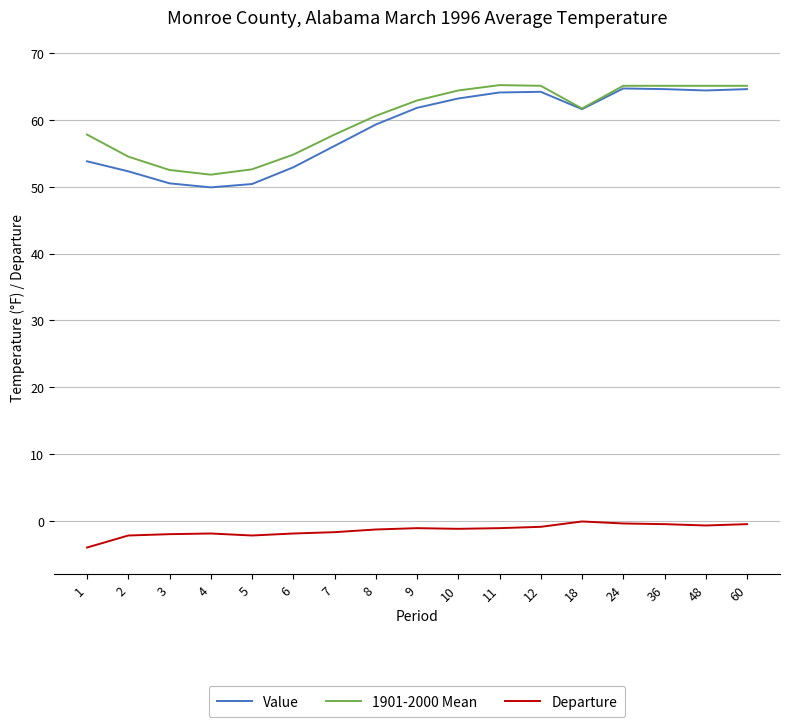

What is the total value across all series at 11?

128.2